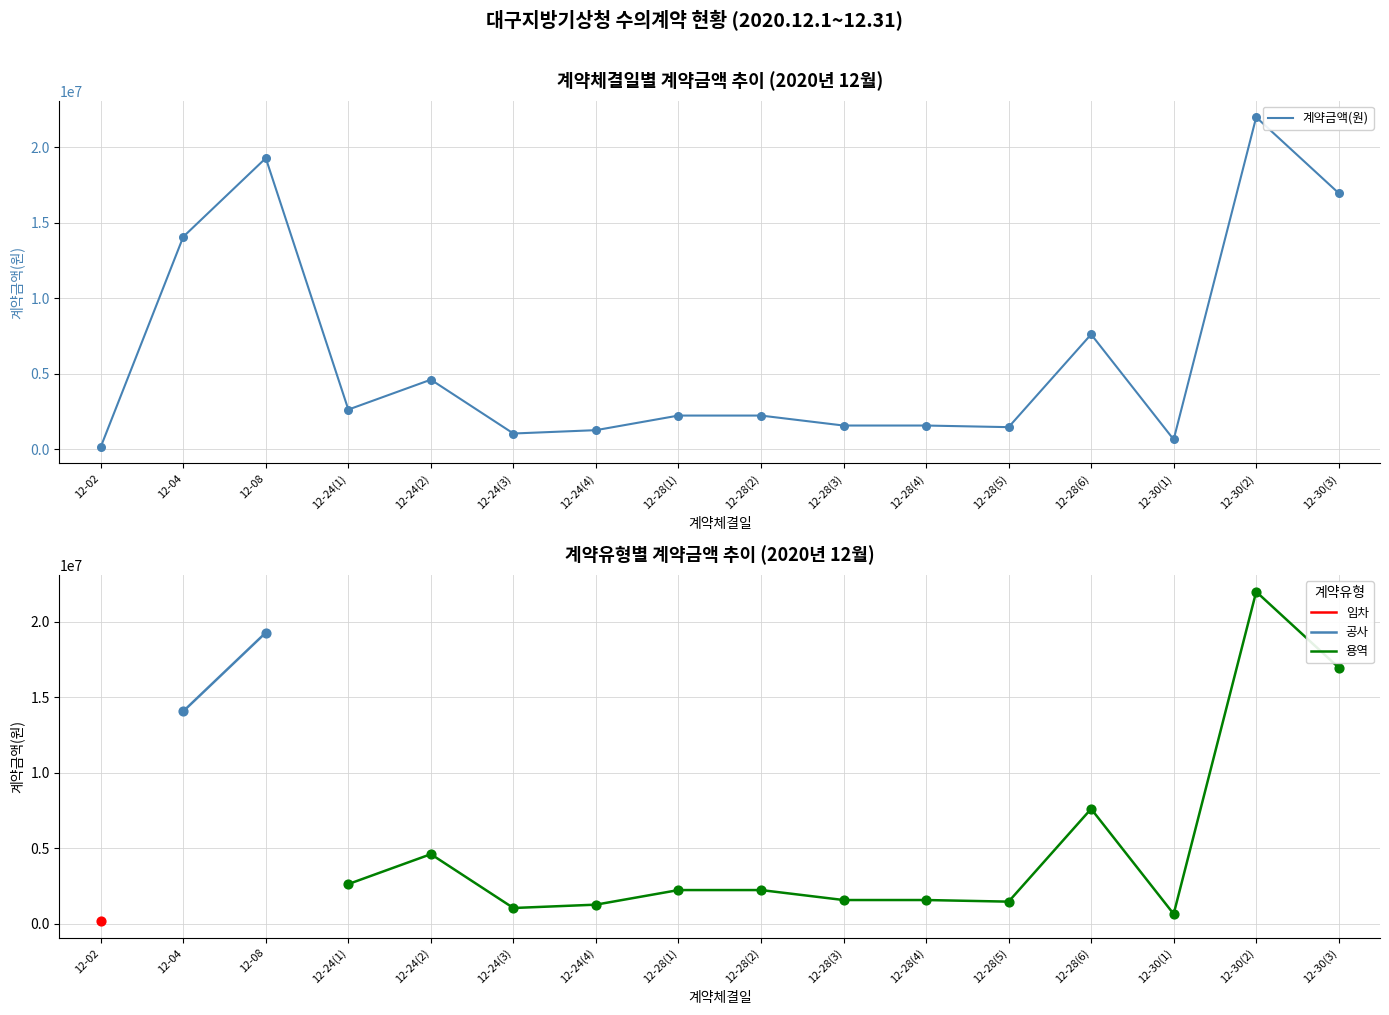

Which has a higher value, 12-28(3) or 12-28(2)?

12-28(2)